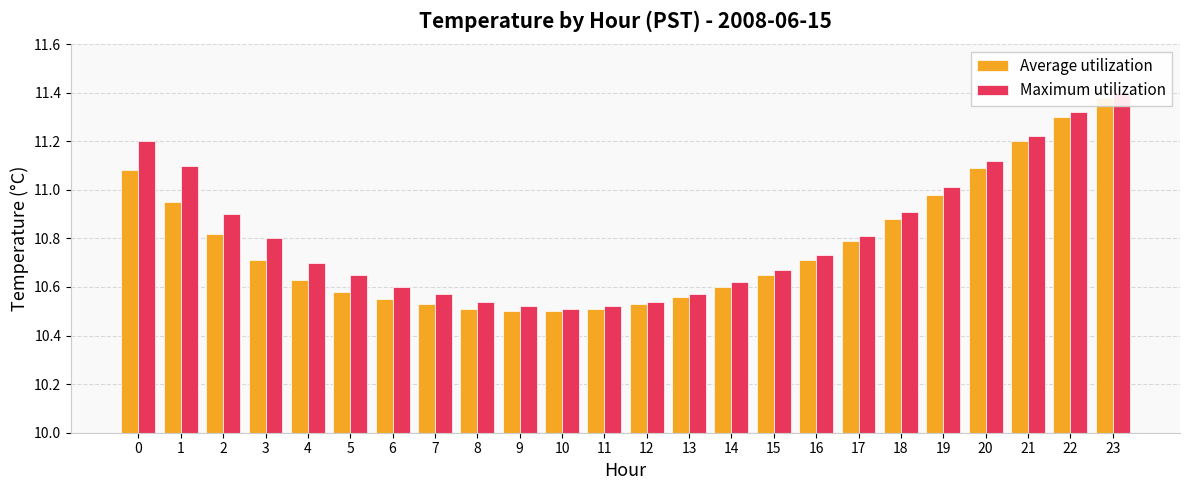

Reading left to right, what are all the values shown in this chart?

Average utilization: 0=11.1	1=10.9	2=10.8	3=10.7	4=10.6	5=10.6	6=10.6	7=10.5	8=10.5	9=10.5	10=10.5	11=10.5	12=10.5	13=10.6	14=10.6	15=10.7	16=10.7	17=10.8	18=10.9	19=11.0	20=11.1	21=11.2	22=11.3	23=11.4
Maximum utilization: 0=11.2	1=11.1	2=10.9	3=10.8	4=10.7	5=10.7	6=10.6	7=10.6	8=10.5	9=10.5	10=10.5	11=10.5	12=10.5	13=10.6	14=10.6	15=10.7	16=10.7	17=10.8	18=10.9	19=11.0	20=11.1	21=11.2	22=11.3	23=11.4